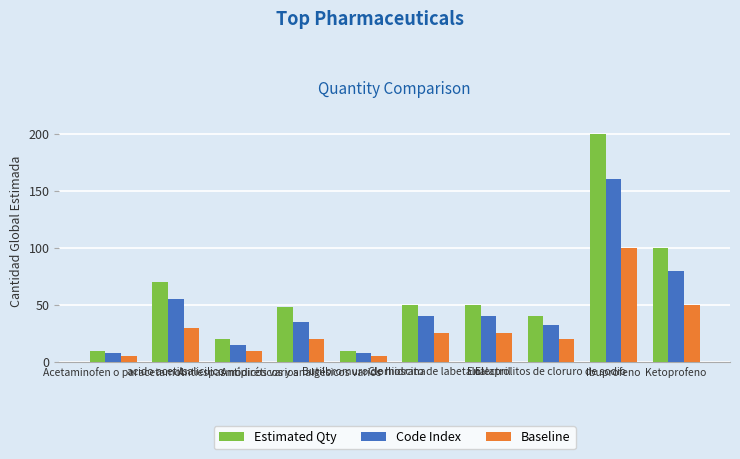

At which category does the chart reach its peak across all series?

Ibuprofeno